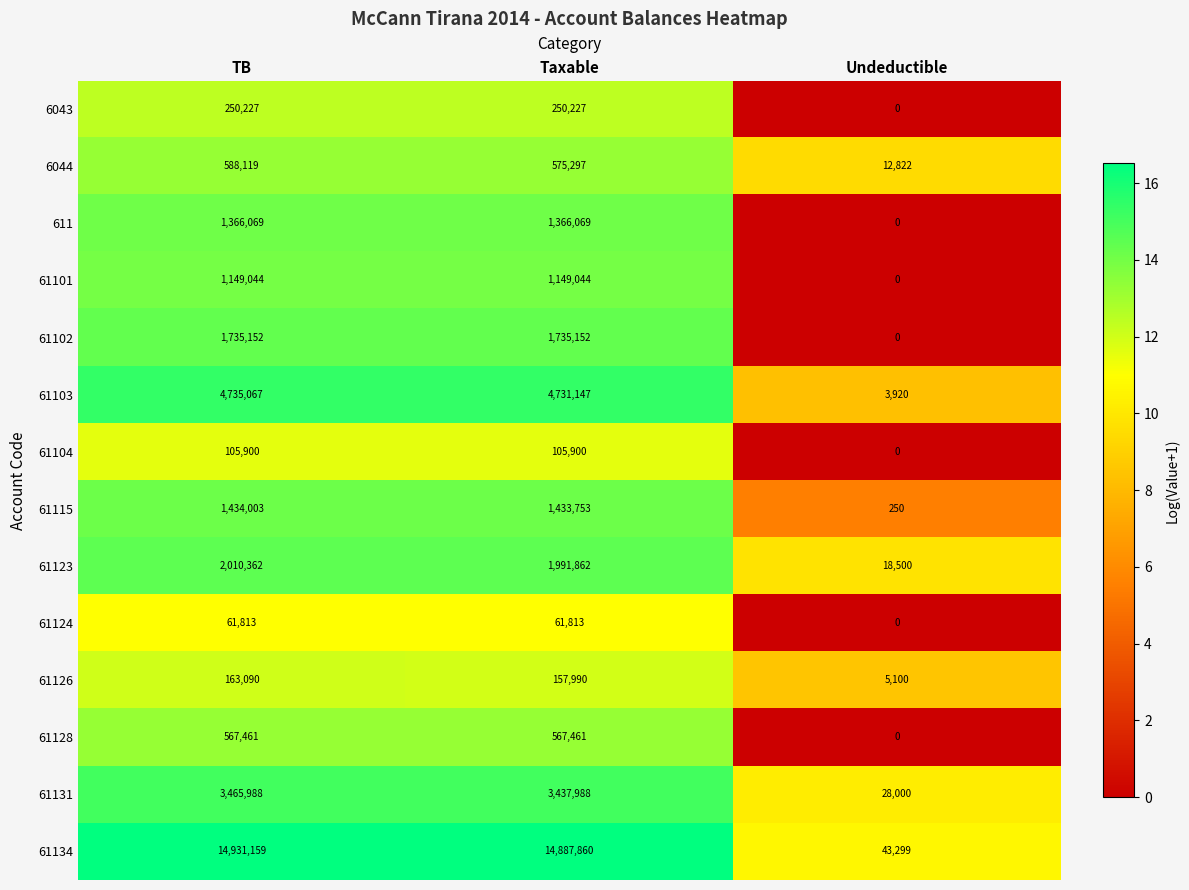

How many 611 values are between 0 and 1366069?

3